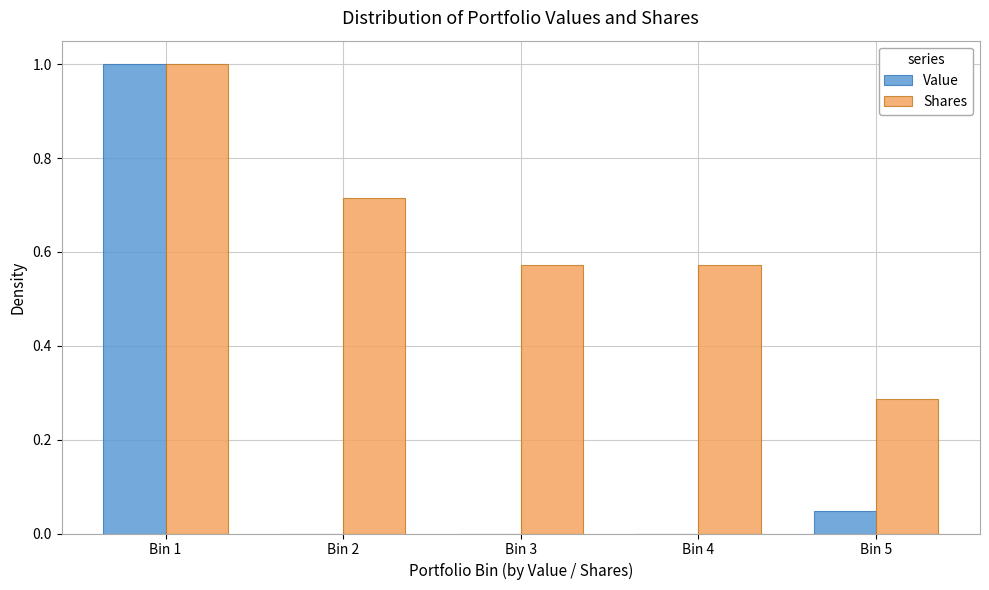

At which label does Value reach its peak?

Bin 1